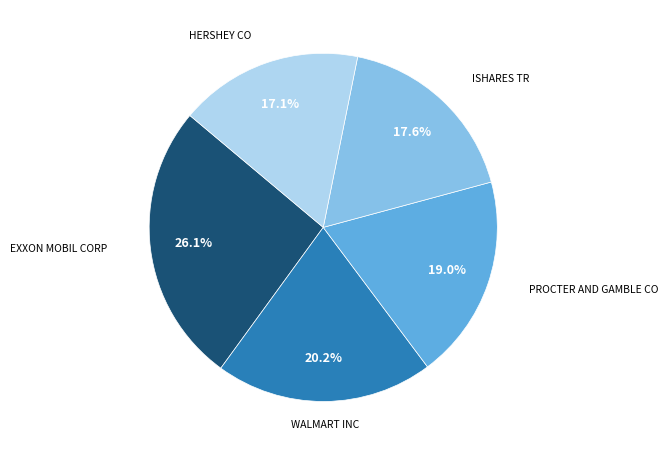

Is there a majority slice in this chart?

No